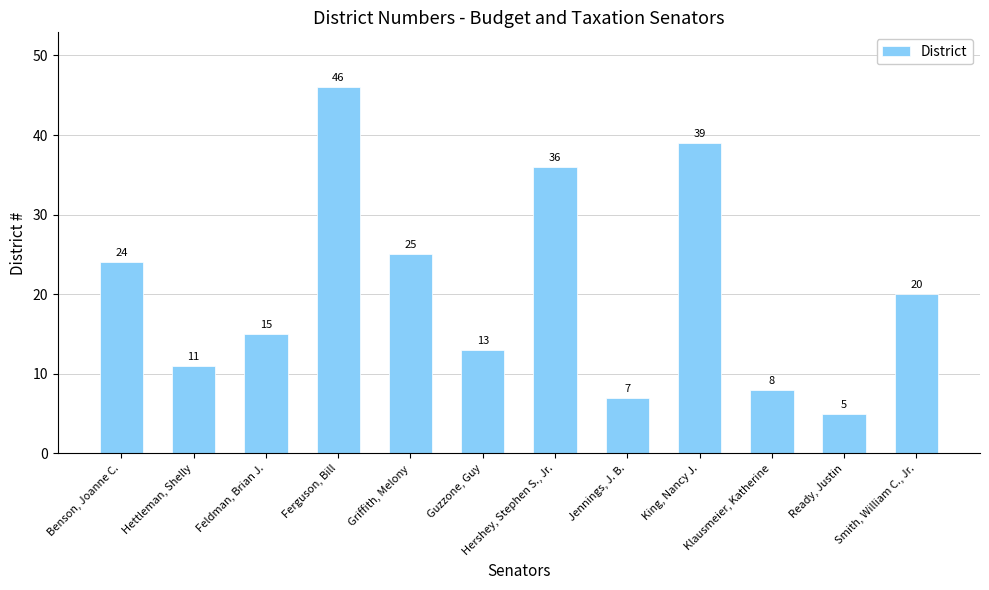

How many categories are shown in the chart?

12